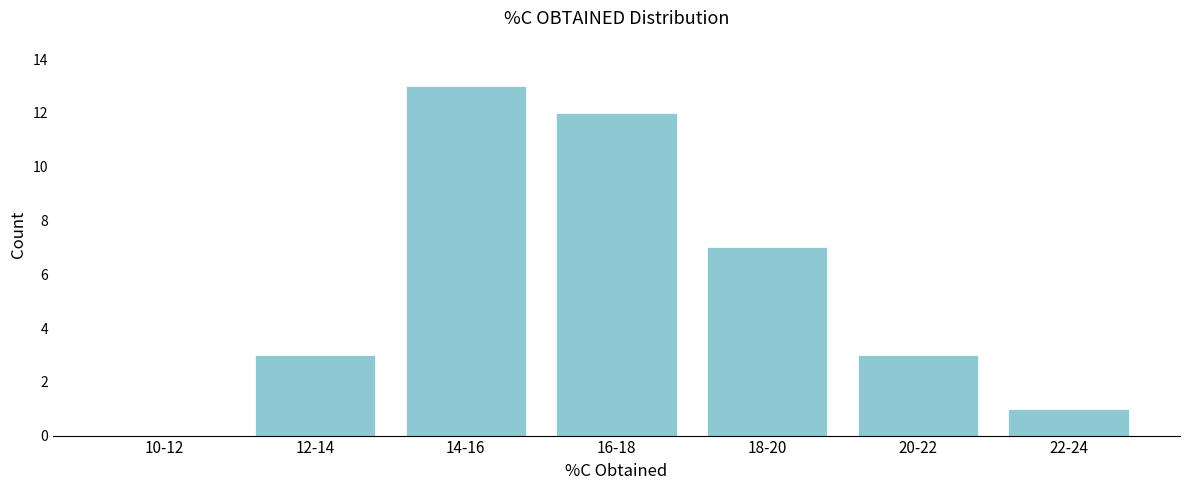

Reading left to right, what are all the values shown in this chart?

10-12=0	12-14=3	14-16=13	16-18=12	18-20=7	20-22=3	22-24=1